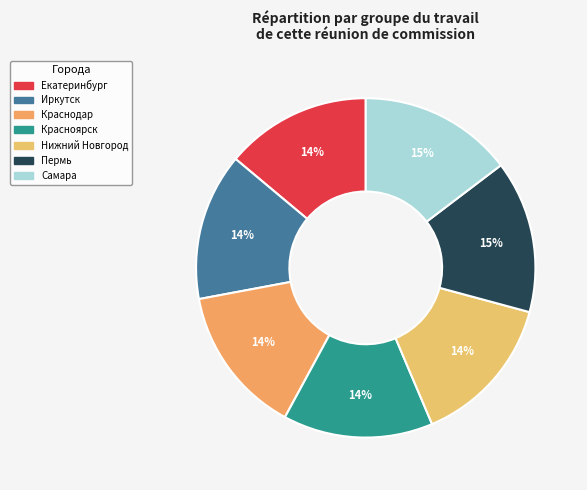

To the nearest percent, what is the combined percentage of Самара and Краснодар?

29%